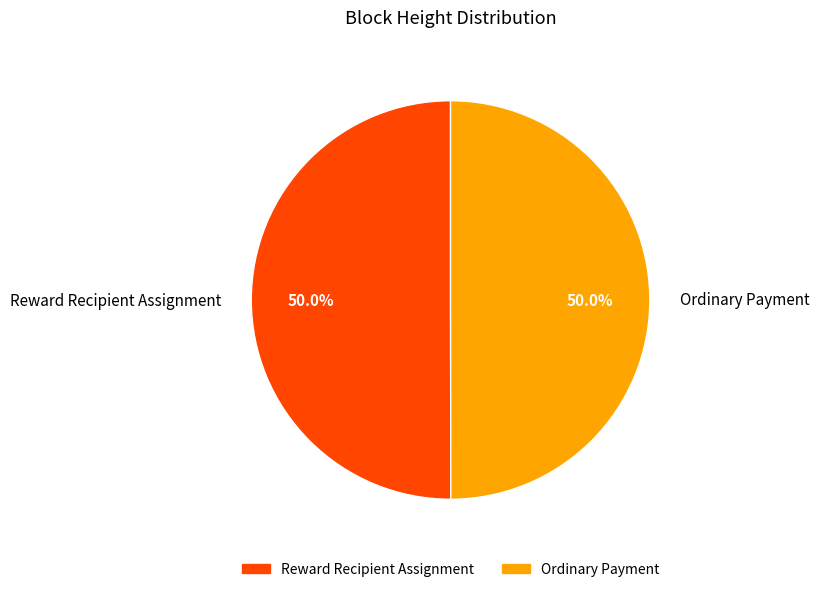

Approximately how many times larger is the value at Ordinary Payment compared to Reward Recipient Assignment?

1.0